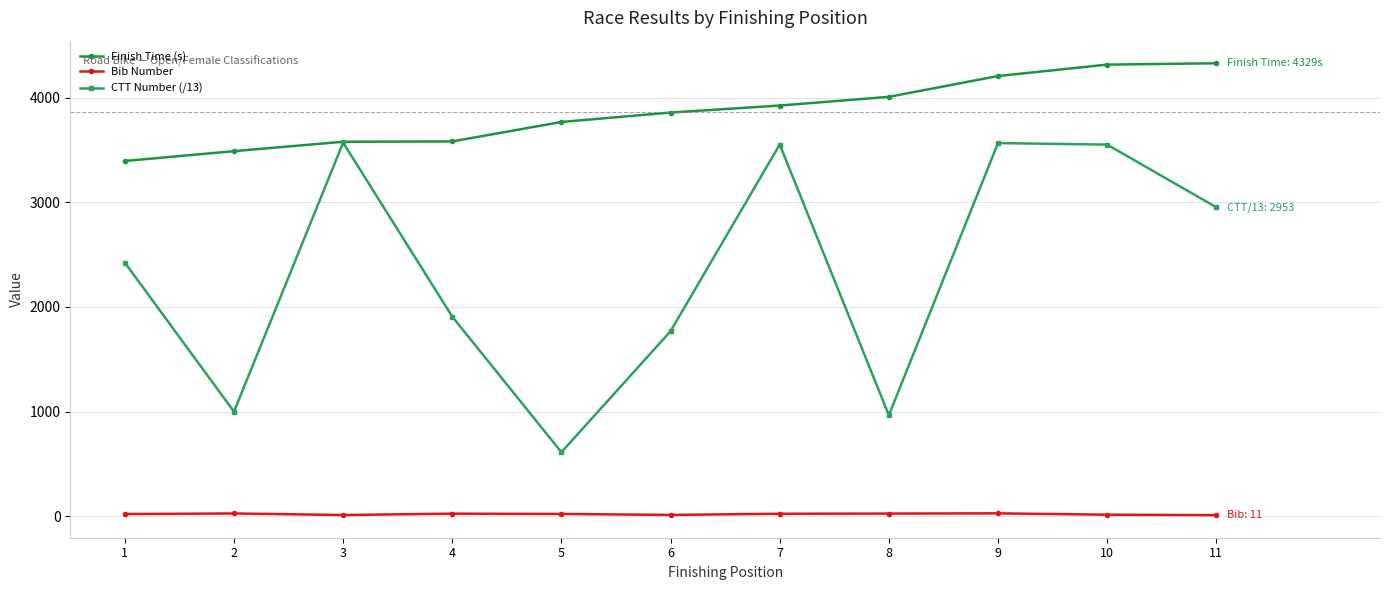

Count the number of data series in this chart.

3